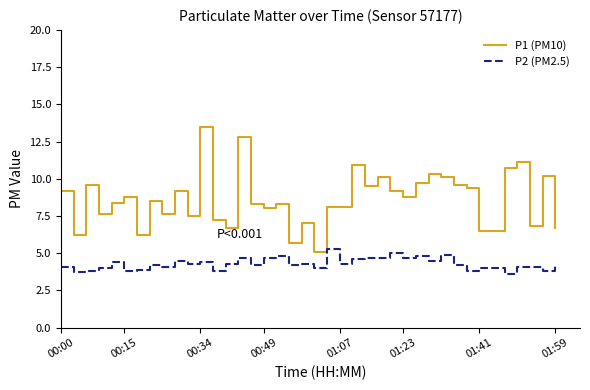

Which series has the widest spread of values?

P1 (PM10)